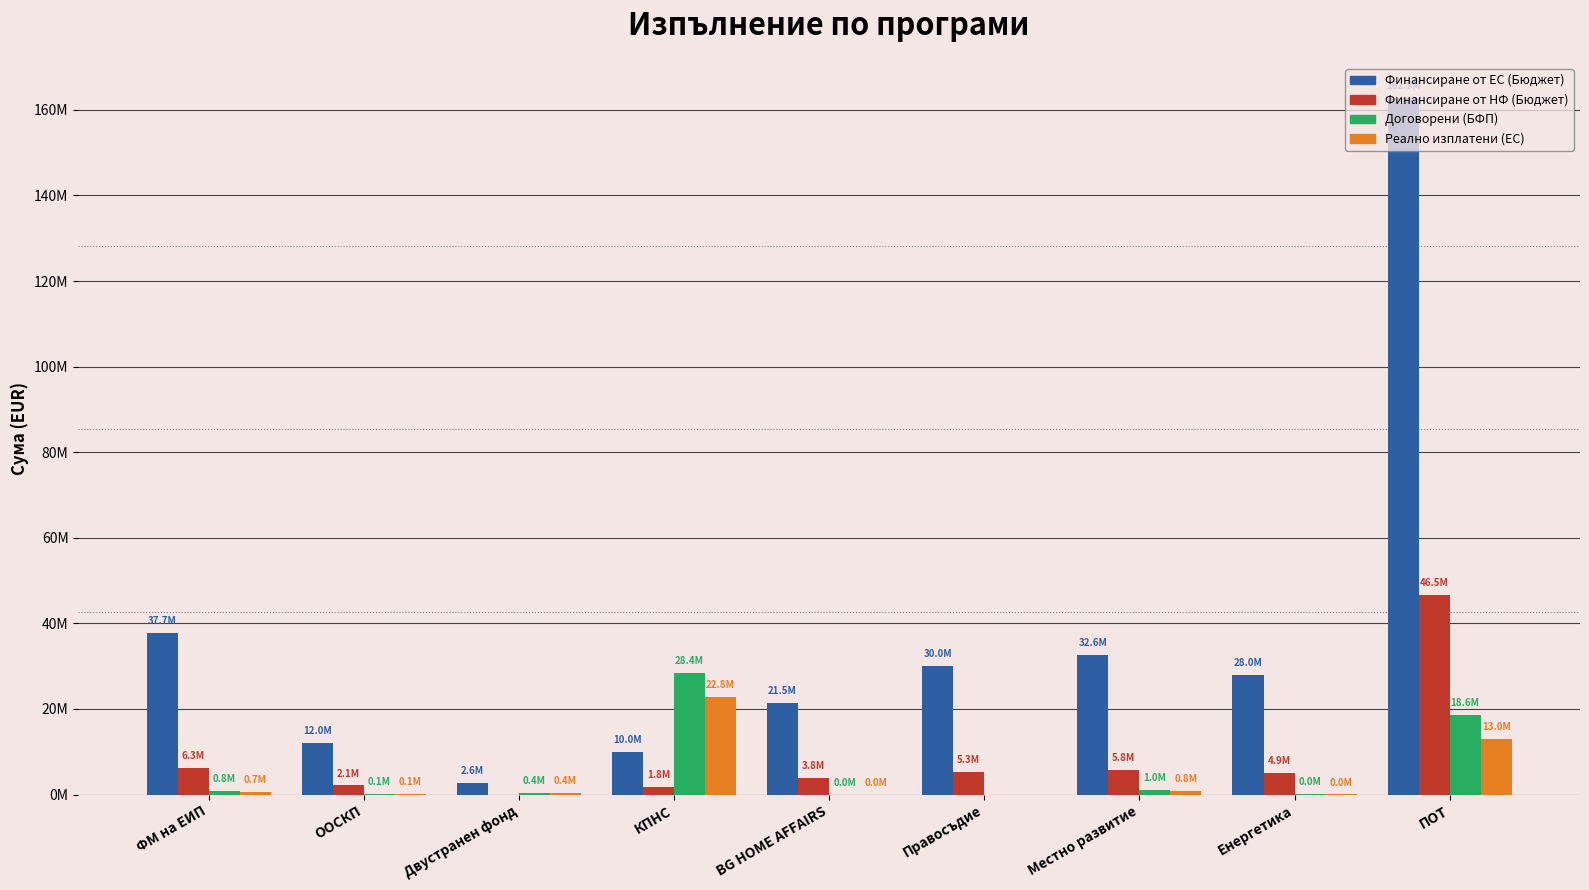

What is the label of the 2nd bar from the right?

Енергетика